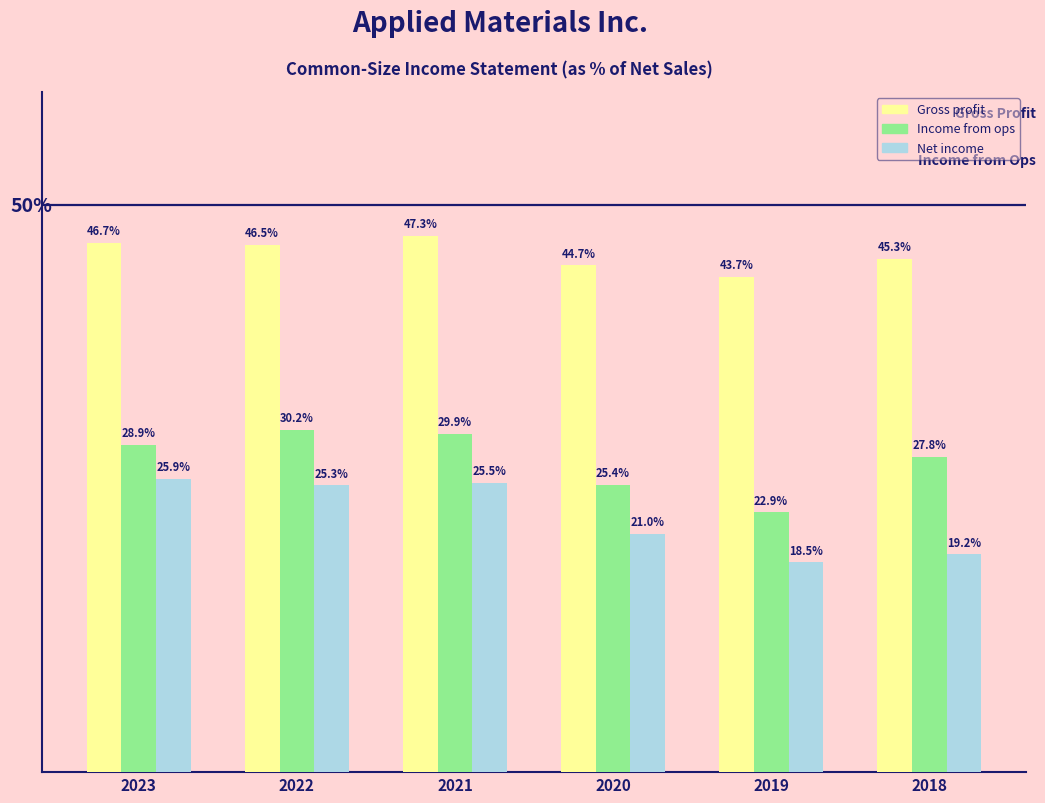

Rank the series by their maximum value, from highest to lowest.

Gross profit, Income from ops, Net income